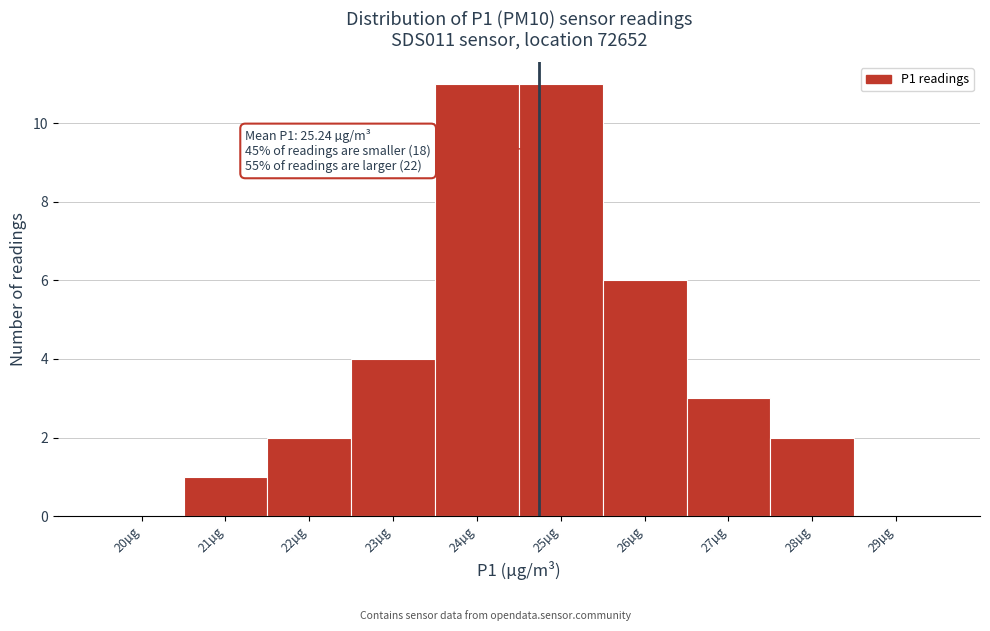

Reading left to right, what are all the values shown in this chart?

20µg=0	21µg=1	22µg=2	23µg=4	24µg=11	25µg=11	26µg=6	27µg=3	28µg=2	29µg=0